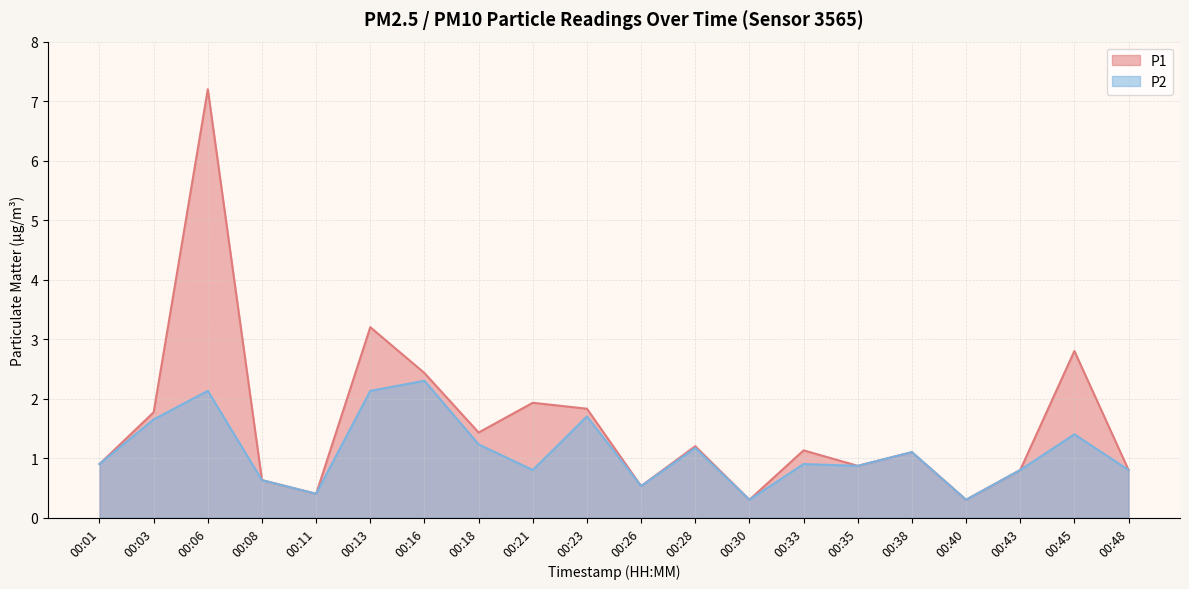

Does the chart display data point markers on the line(s)?

No